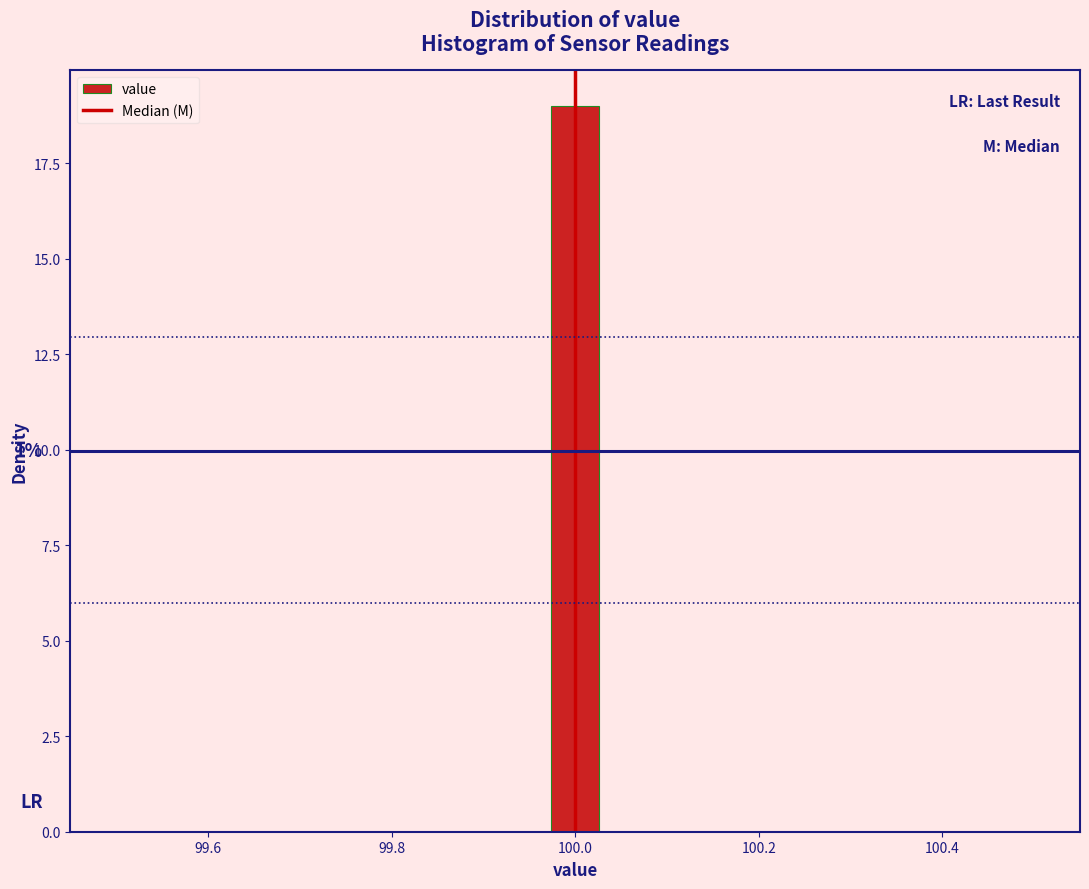

Around what value on the x-axis is the tallest bar? Give the approximate position of its centre, as read against the axis.

100.00